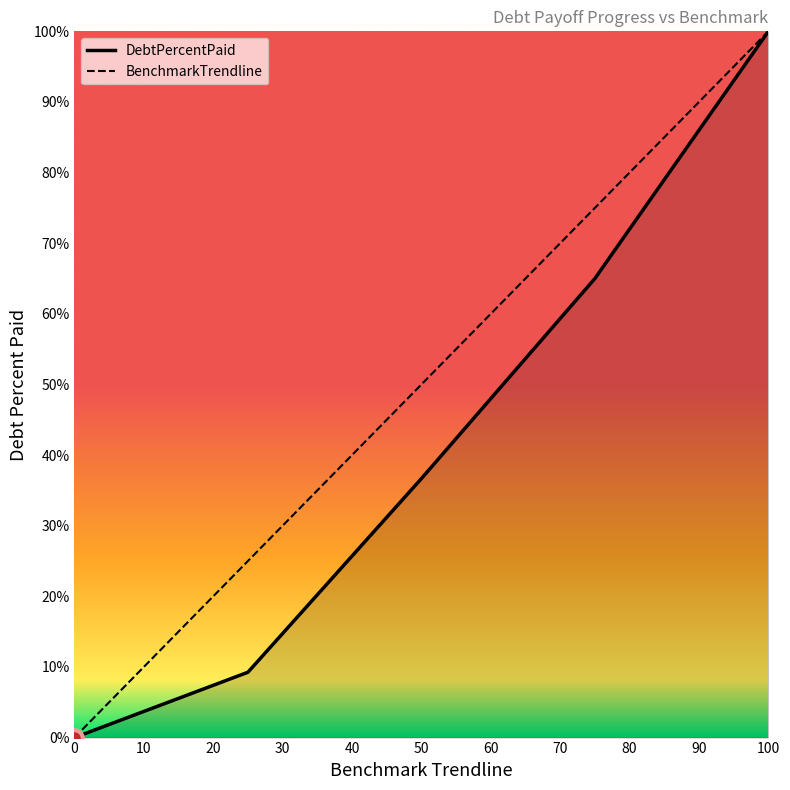

Rank the series by their average value, from lowest to highest.

DebtPercentPaid, BenchmarkTrendline